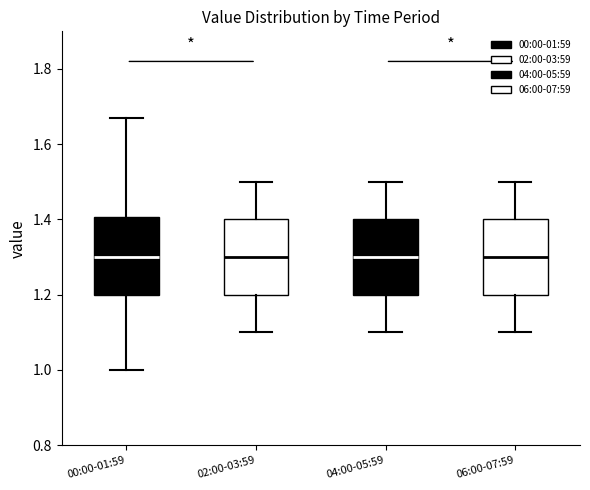

Reading left to right, transcribe this box plot: for each box, give where its median line is, the range the box spans, and where its two whiskers end, as read against the y-axis. The values are not printed on the chart, so give them approximately, as read against the axis.

00:00-01:59: median 1.30, box 1.20 to 1.40, whiskers 1.00 to 1.68
02:00-03:59: median 1.30, box 1.20 to 1.40, whiskers 1.10 to 1.50
04:00-05:59: median 1.30, box 1.20 to 1.40, whiskers 1.10 to 1.50
06:00-07:59: median 1.30, box 1.20 to 1.40, whiskers 1.10 to 1.50